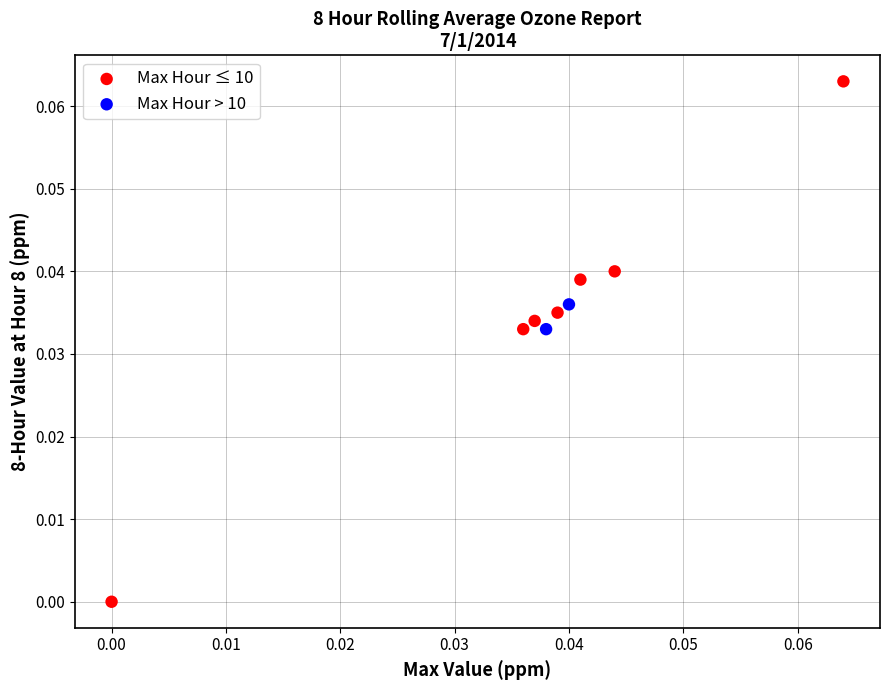

What are all the series names shown in the legend?

Max Hour ≤ 10, Max Hour > 10